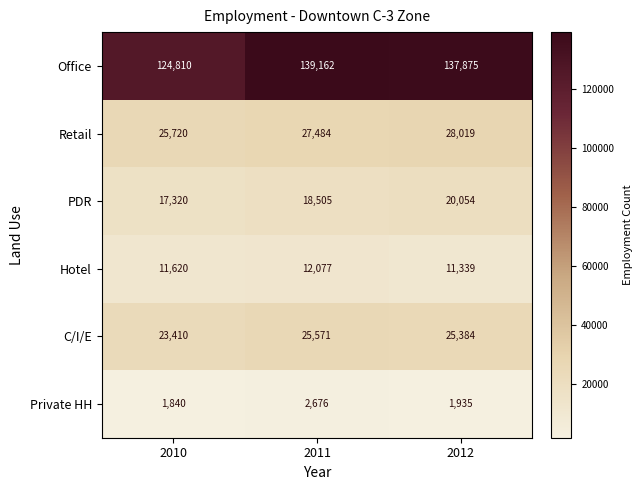

How many categories are shown in the chart?

3